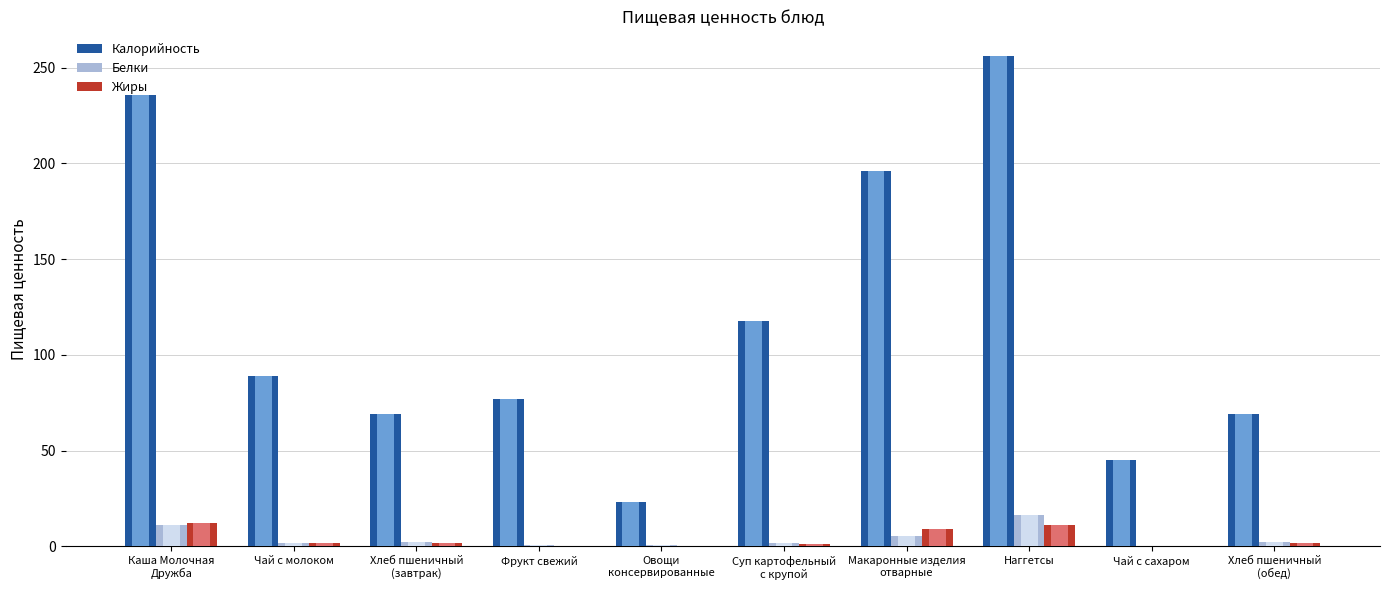

Is the value of Калорийность at Овощи
консервированные greater than the value of Белки at Каша Молочная
Дружба?

Yes